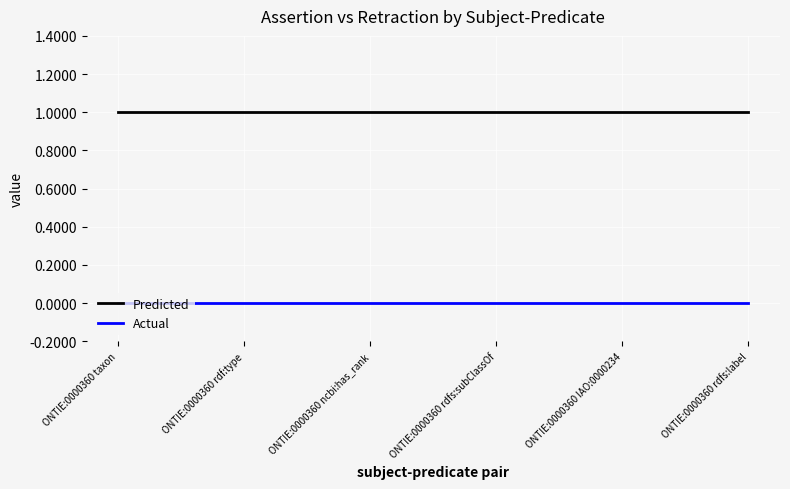

True or false: Actual and Predicted cross at least once.

False